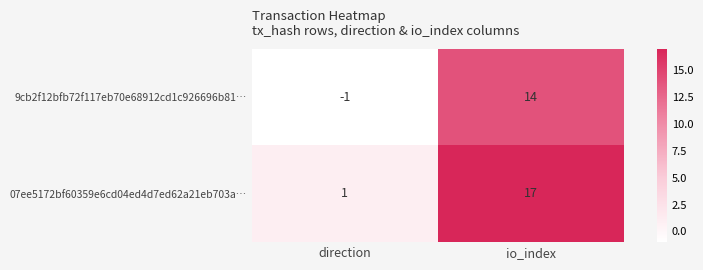

At which label is 9cb2f12bfb72f117eb70e68912cd1c926696b81… closest to 6?

direction